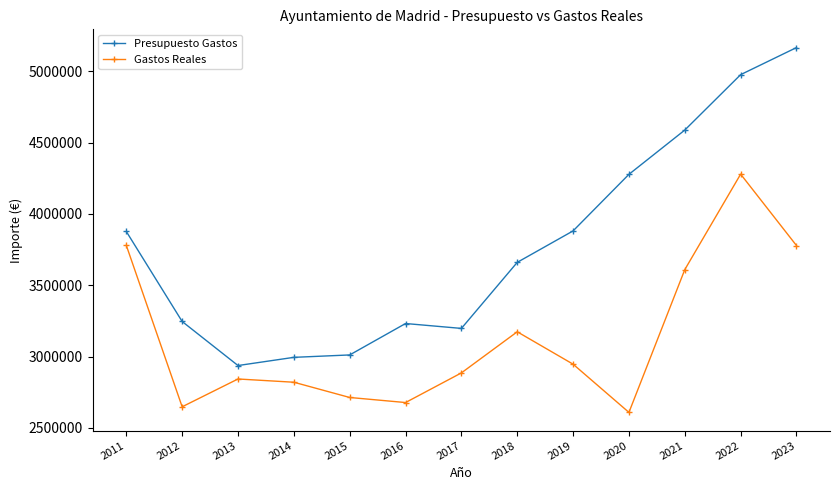

At which category is the sum across all series the highest?

2022